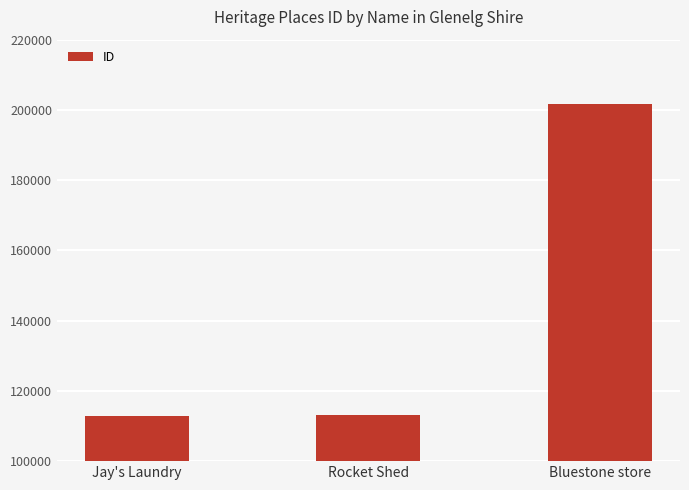

What is the label of the 3rd bar from the left?

Bluestone store